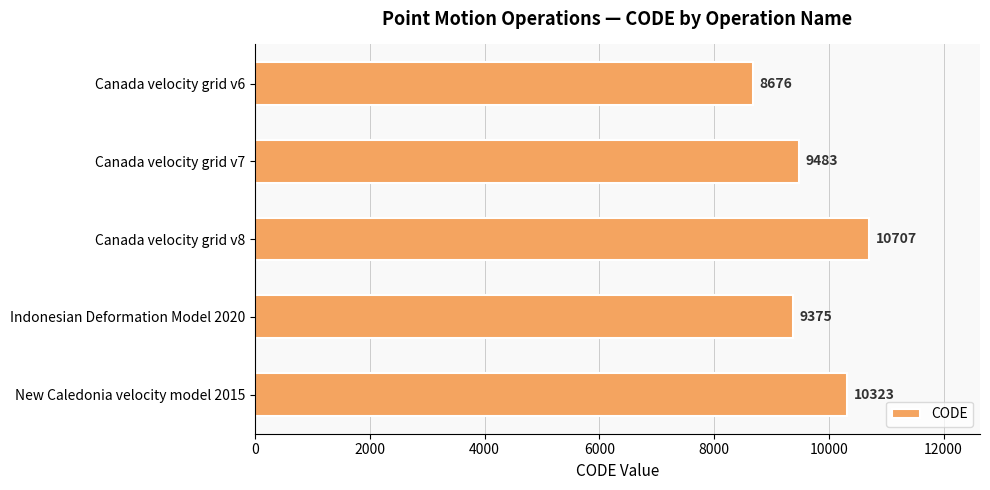

At which label is the value closest to 9691?

Canada velocity grid v7